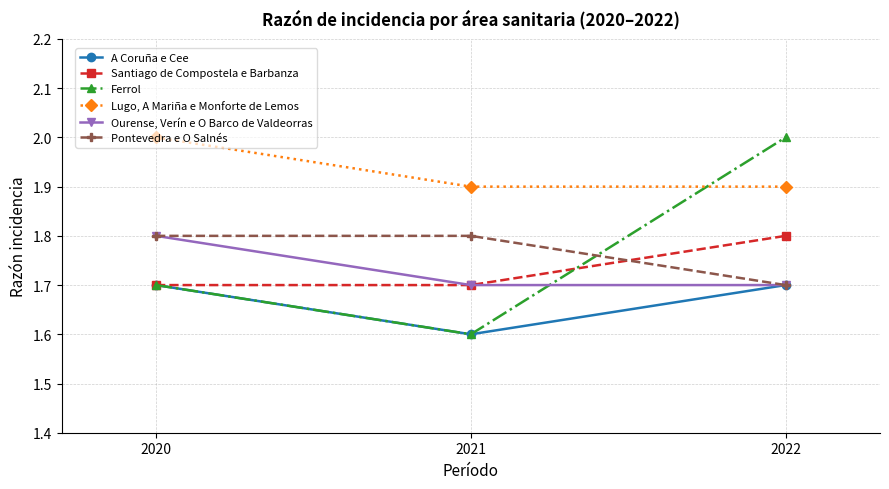

What is the minimum value shown in the chart?

1.6